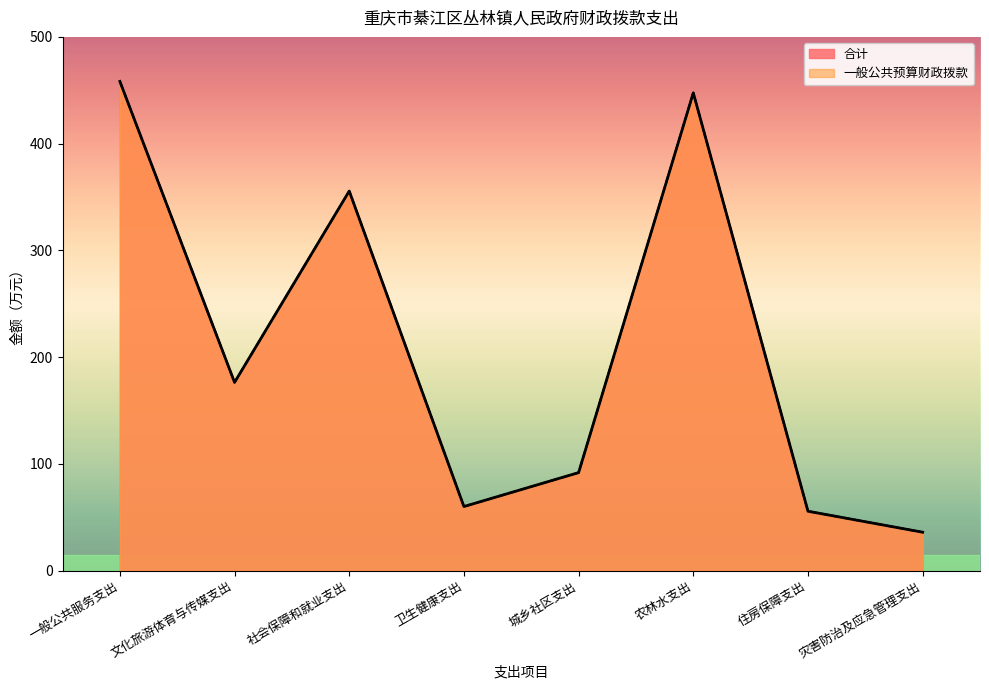

True or false: 一般公共预算财政拨款 and 合计 intersect in this chart.

False